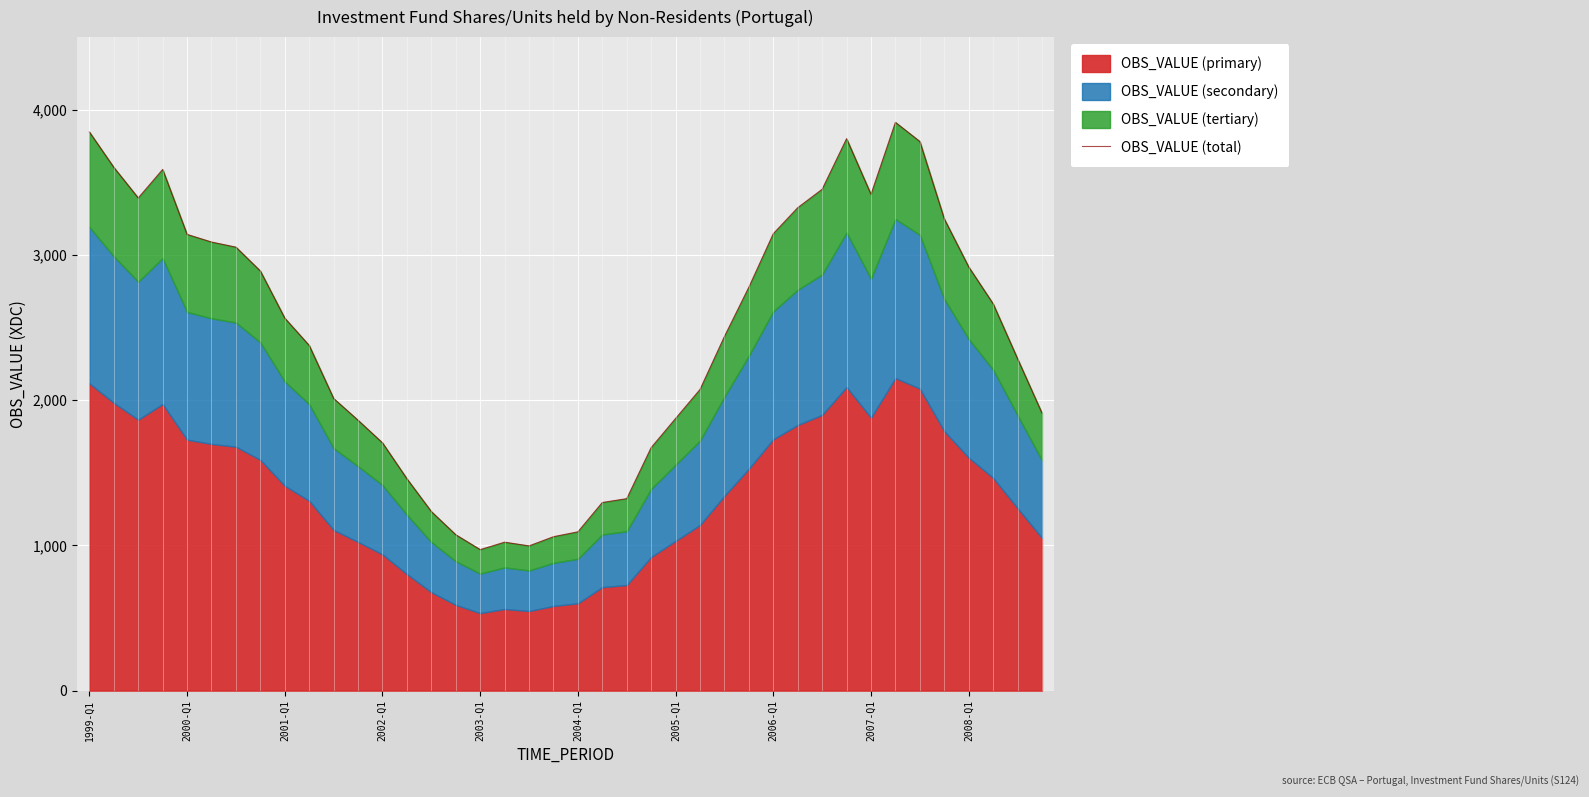

What is the approximate value at 18?

996.6